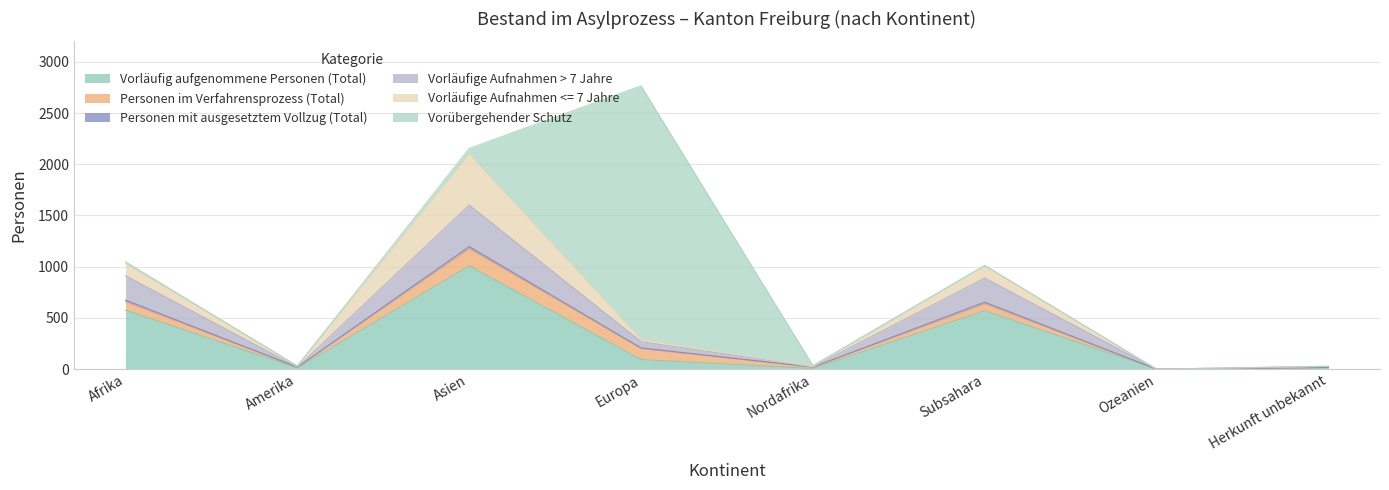

Reading left to right, transcribe all the data shown in this chart.

Vorläufig aufgenommene Personen (Total): Afrika=576	Amerika=11	Asien=1008	Europa=93	Nordafrika=6	Subsahara=570	Ozeanien=0	Herkunft unbekannt=15
Personen im Verfahrensprozess (Total): Afrika=82	Amerika=8	Asien=169	Europa=108	Nordafrika=14	Subsahara=68	Ozeanien=0	Herkunft unbekannt=1
Personen mit ausgesetztem Vollzug (Total): Afrika=16	Amerika=0	Asien=19	Europa=6	Nordafrika=0	Subsahara=16	Ozeanien=0	Herkunft unbekannt=0
Vorläufige Aufnahmen > 7 Jahre: Afrika=238	Amerika=0	Asien=405	Europa=61	Nordafrika=3	Subsahara=235	Ozeanien=0	Herkunft unbekannt=10
Vorläufige Aufnahmen <= 7 Jahre: Afrika=120	Amerika=11	Asien=500	Europa=23	Nordafrika=2	Subsahara=118	Ozeanien=0	Herkunft unbekannt=2
Vorübergehender Schutz: Afrika=16	Amerika=1	Asien=53	Europa=2474	Nordafrika=10	Subsahara=6	Ozeanien=0	Herkunft unbekannt=0